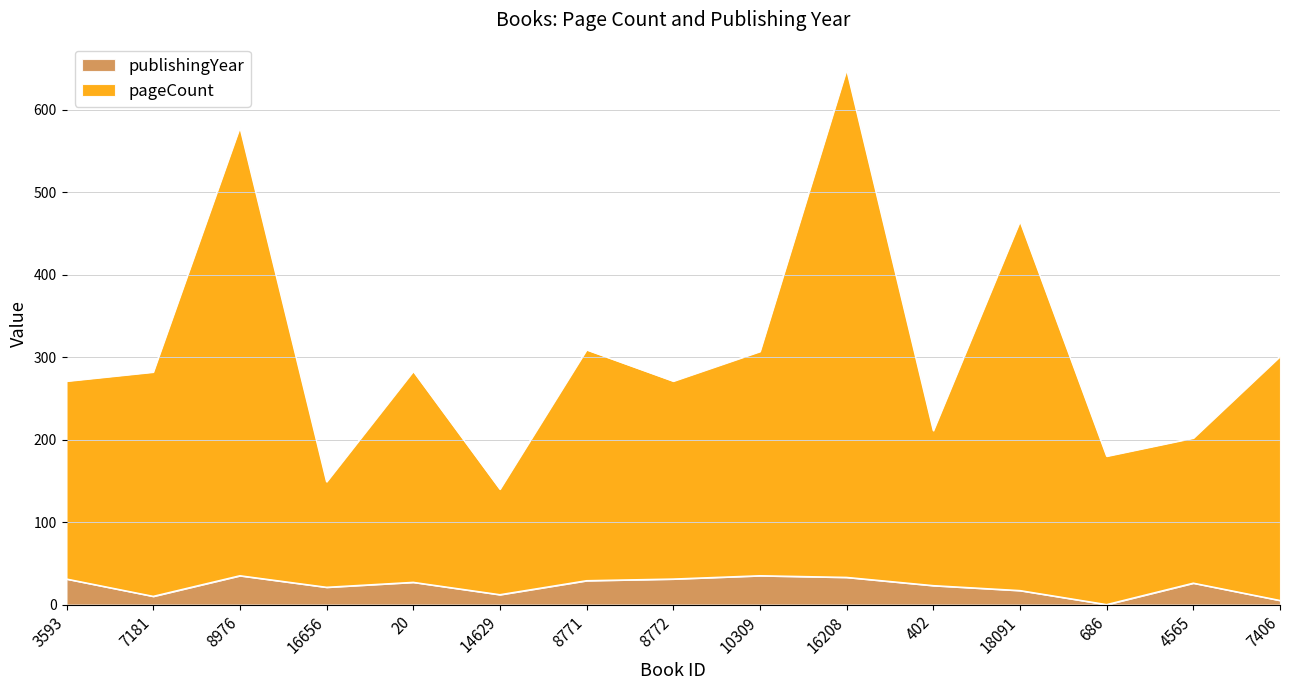

Reading left to right, transcribe all the data shown in this chart.

3593=271	7181=282	8976=579	16656=149	20=283	14629=140	8771=309	8772=271	10309=307	16208=649	402=211	18091=465	686=180	4565=202	7406=301